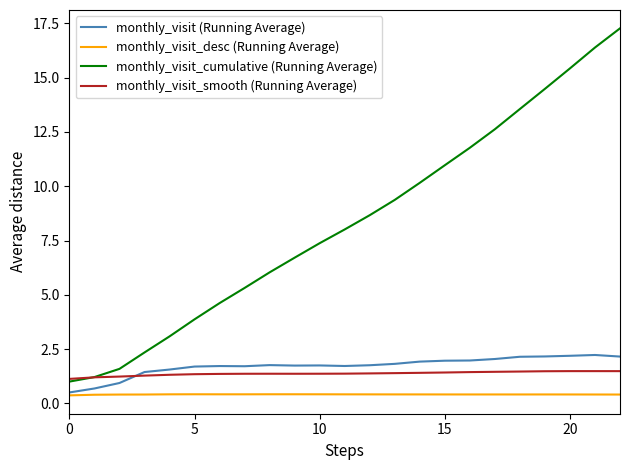

Is this an area chart (filled region under the line)?

No